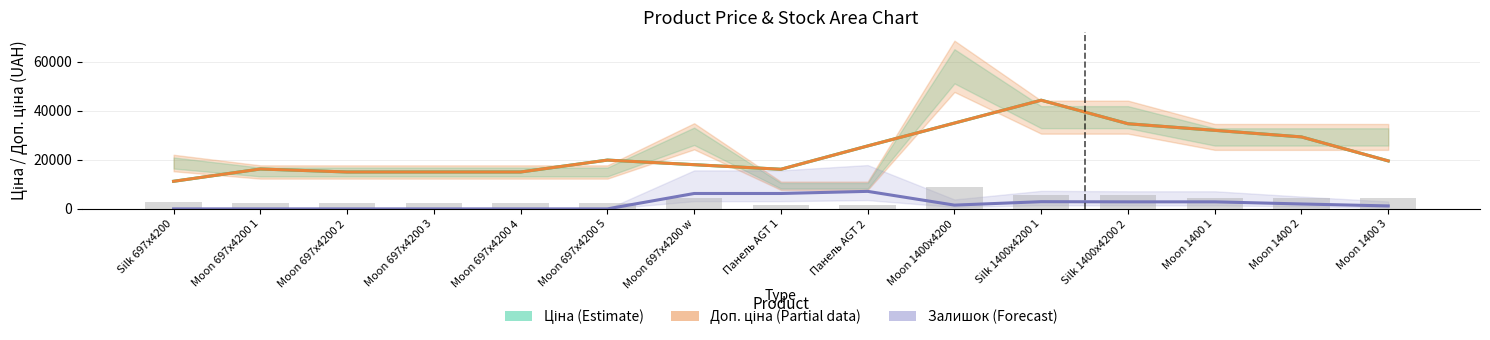

What is the total value across all series at Moon 697x4200 3?

30038.4